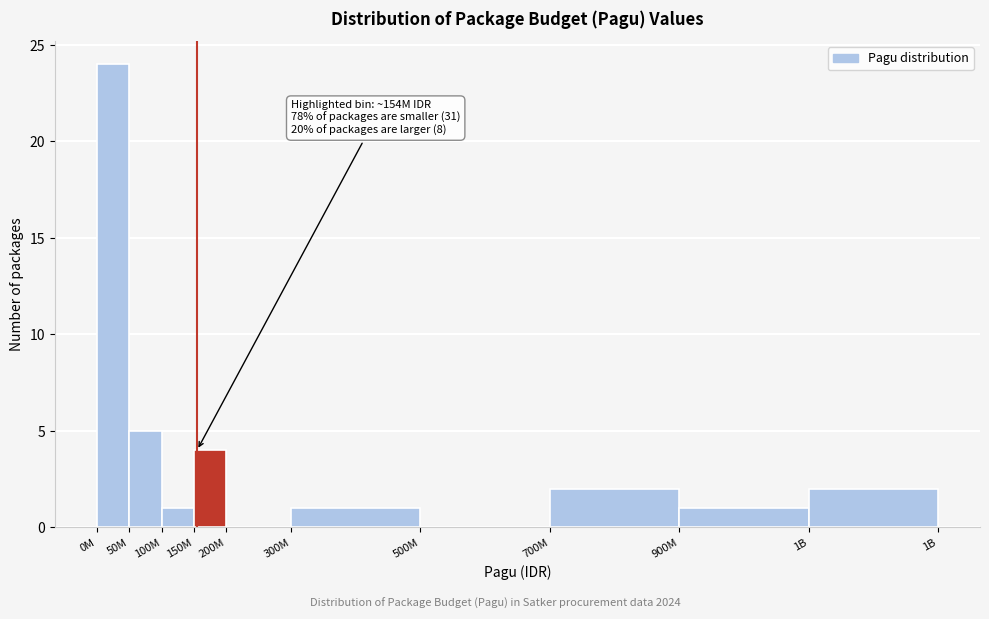

Reading left to right, transcribe all the data shown in this chart.

0M=24	50M=5	100M=1	150M=4	200M=0	300M=1	500M=0	700M=2	900M=1	1B=2